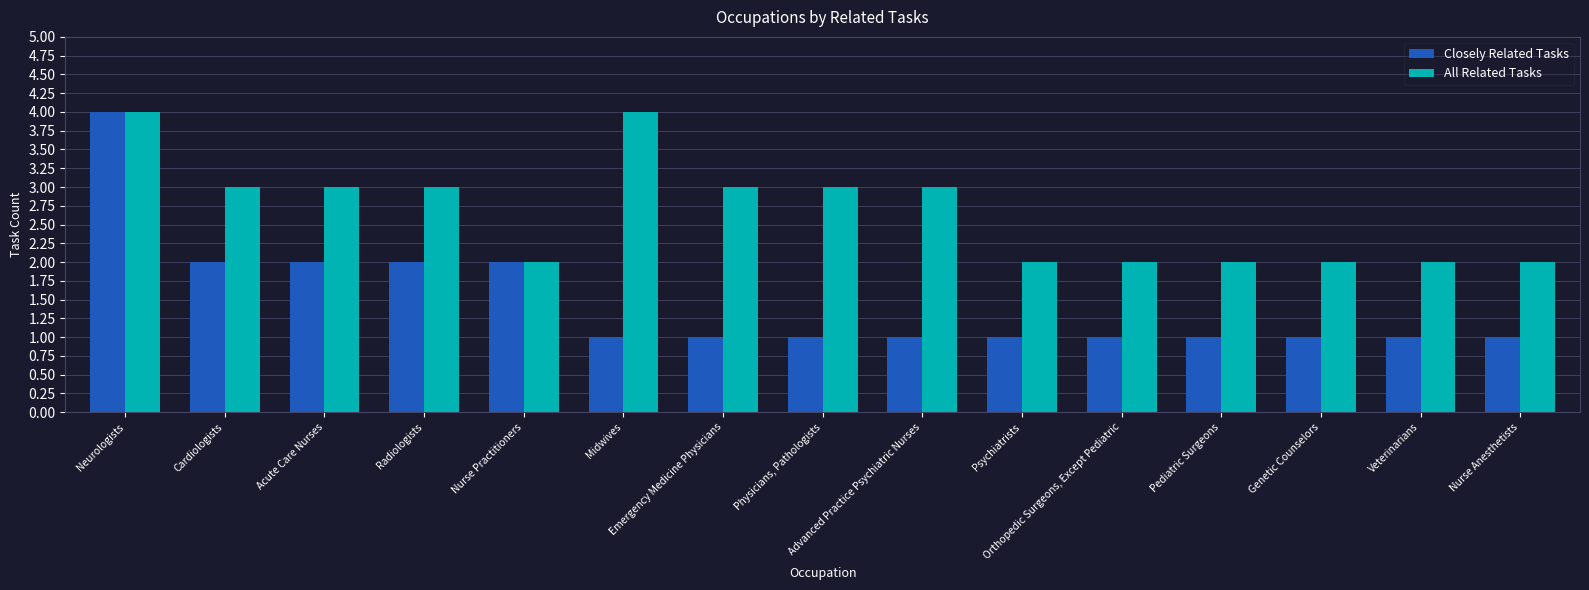

What is the value of the All Related Tasks bar at the 10th from the left?

2